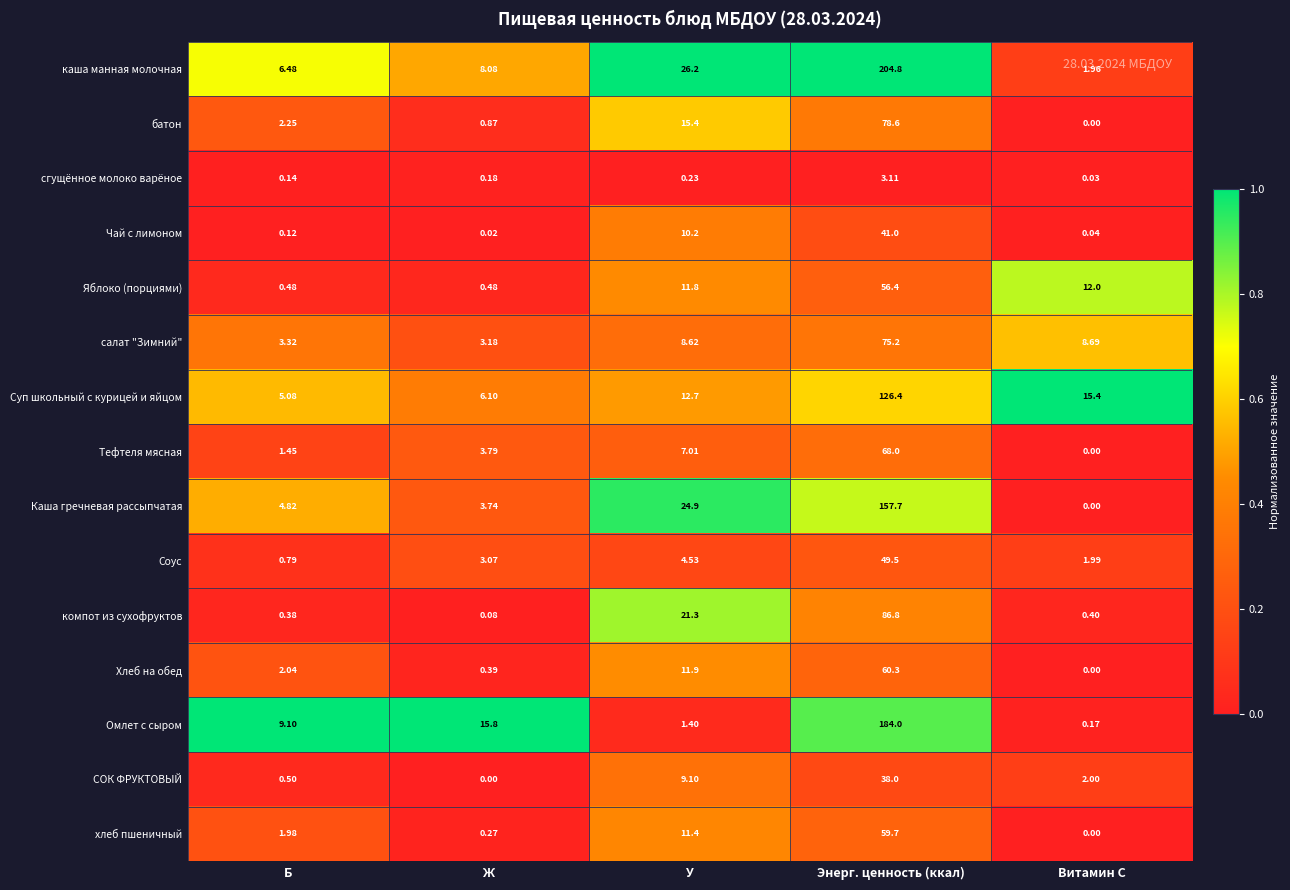

At which category is the sum across all series the highest?

Энерг. ценность (ккал)